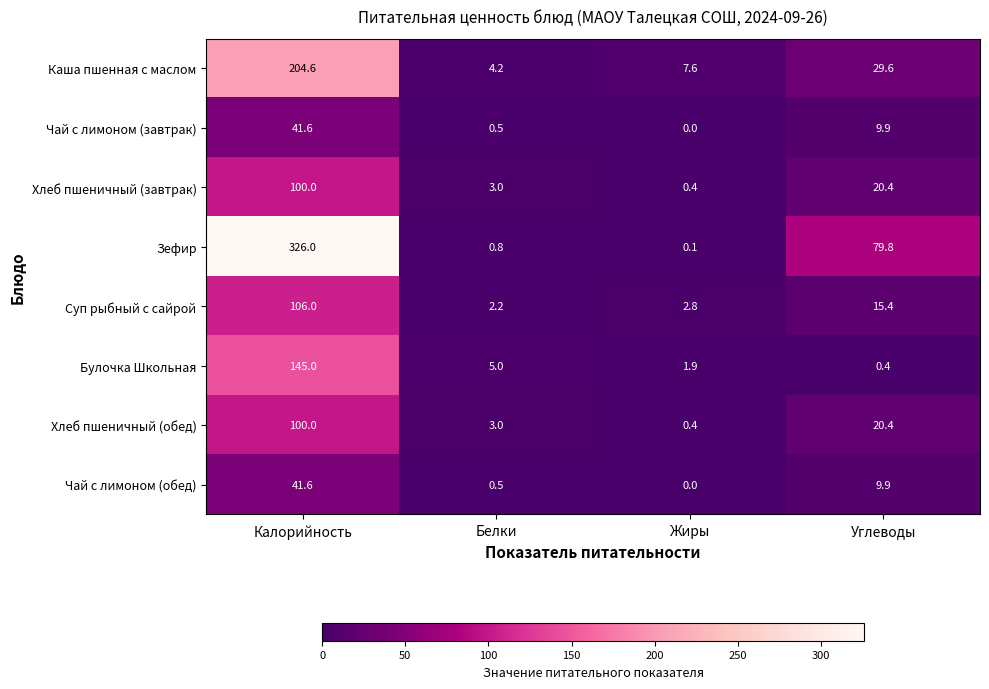

Which series has the widest spread of values?

Зефир